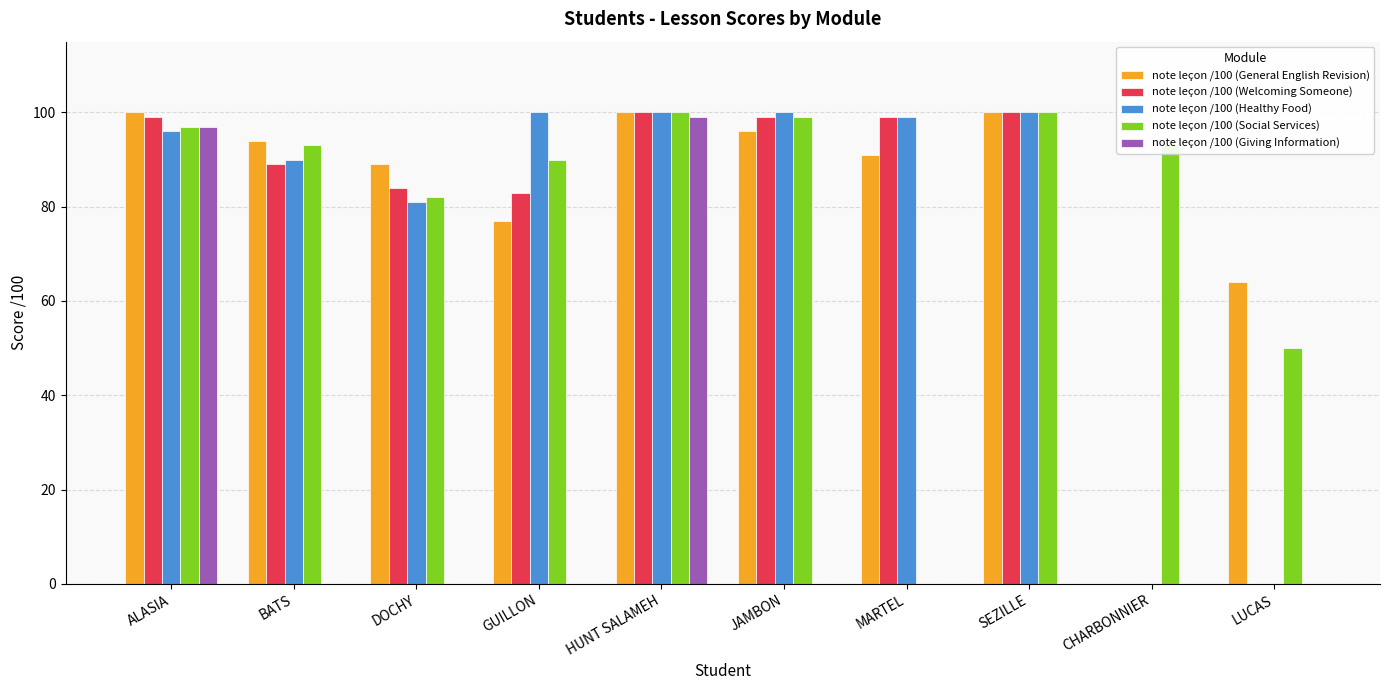

Between ALASIA and JAMBON, which series saw the biggest shift?

note leçon /100 (Giving Information)